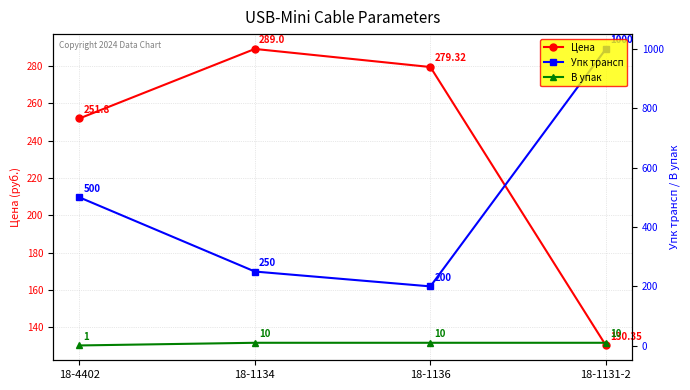

At how many categories does at least one series exceed 507?

1